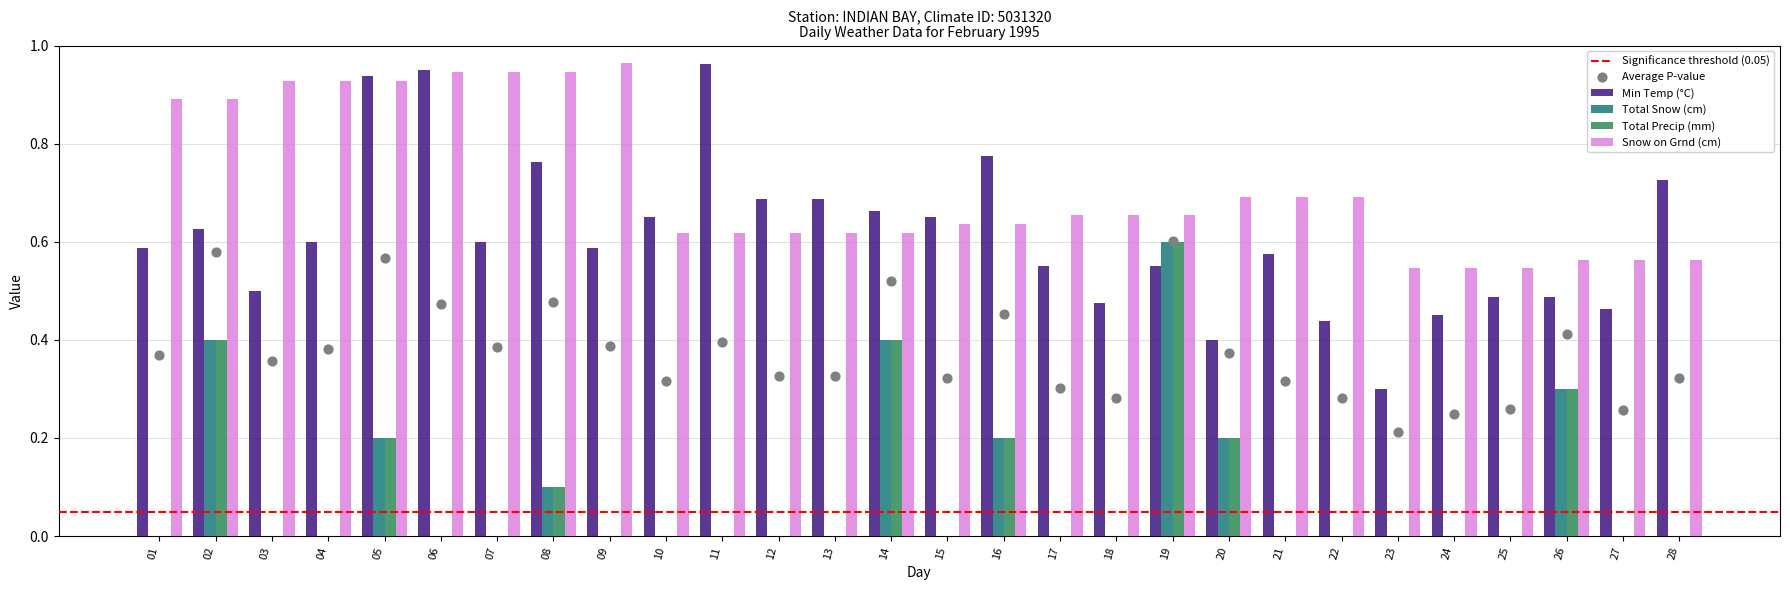

Which series reaches the maximum Y coordinate?

Snow on Grnd (cm)